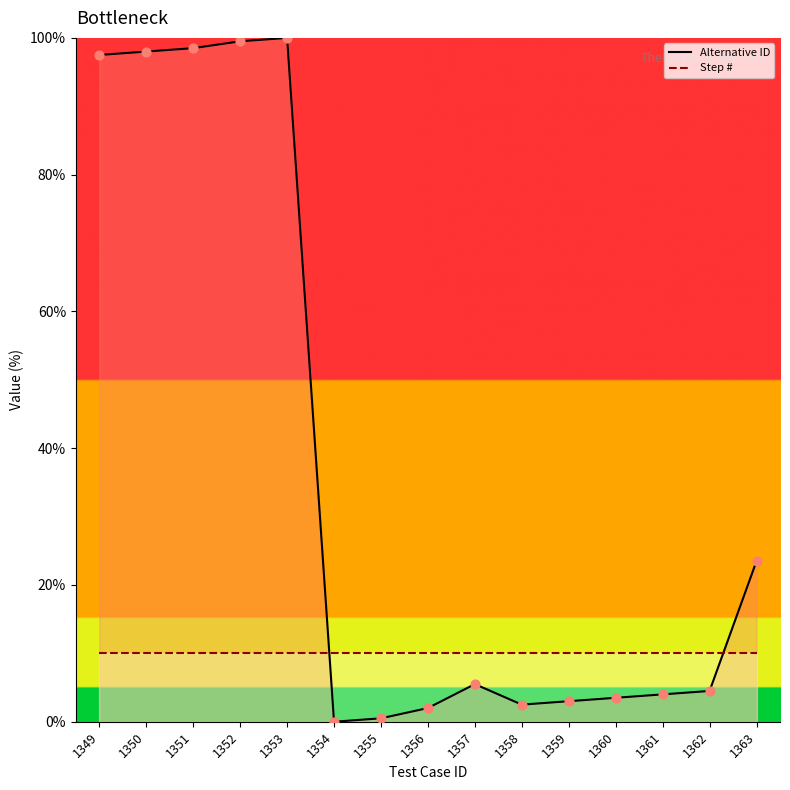

At how many categories does at least one series exceed 4?

15